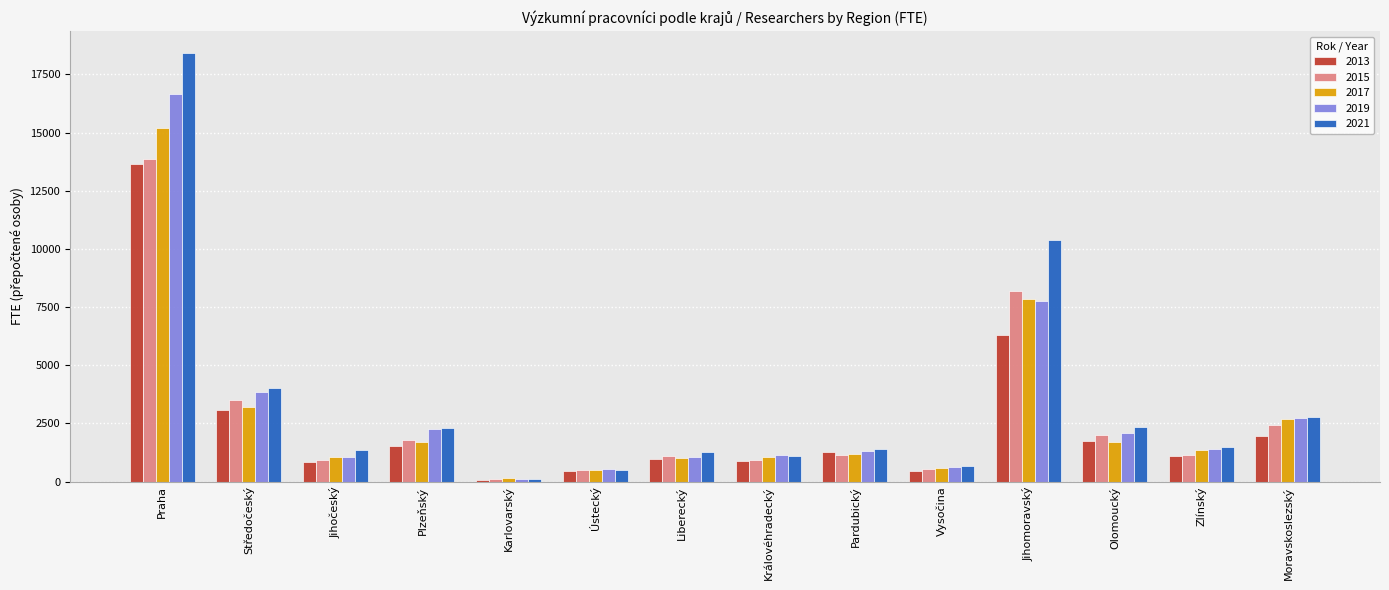

The value of 2019 at Plzeňský is 2255.4. True or false?

True